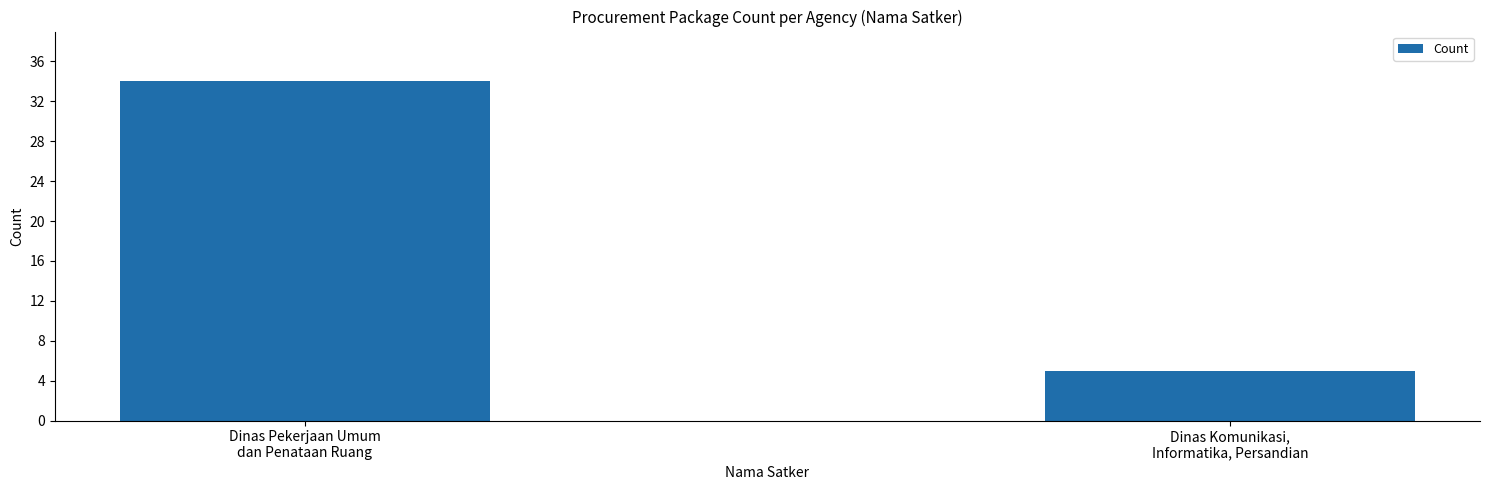

Are the bars horizontal?

No